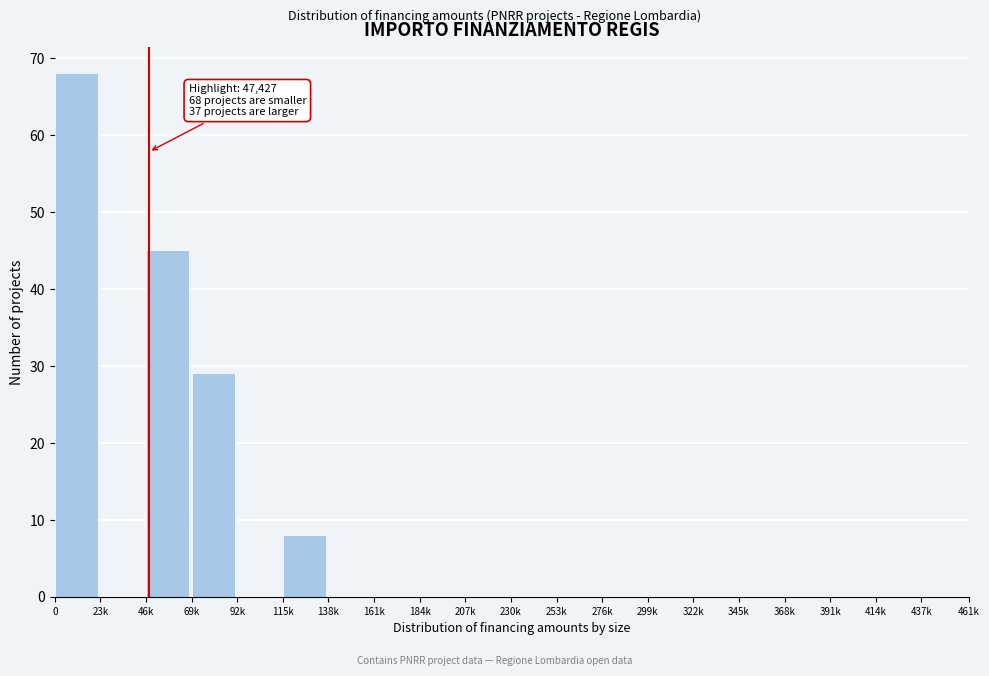

Reading left to right, what are all the values shown in this chart?

0=68	23k=0	46k=45	69k=29	92k=0	115k=8	138k=0	161k=0	184k=0	207k=0	230k=0	253k=0	276k=0	299k=0	322k=0	345k=0	368k=0	391k=0	414k=0	437k=0